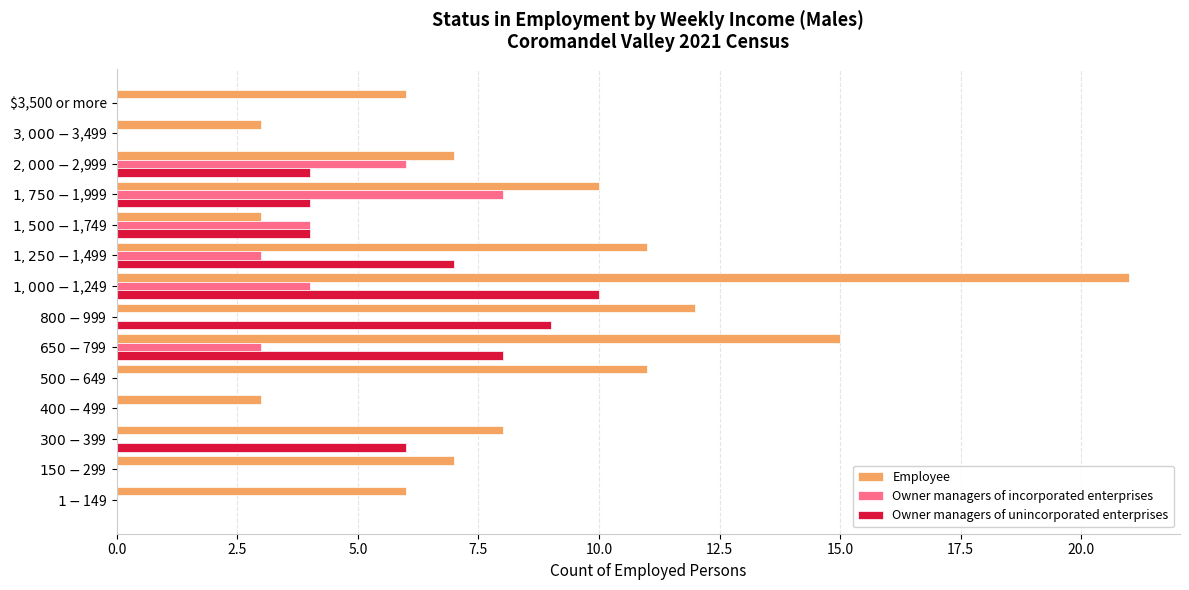

What is the highest value of the Employee series?

21